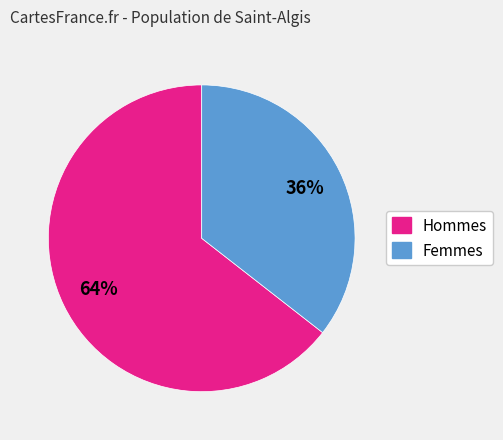

To the nearest percent, what is the average slice percentage?

50%